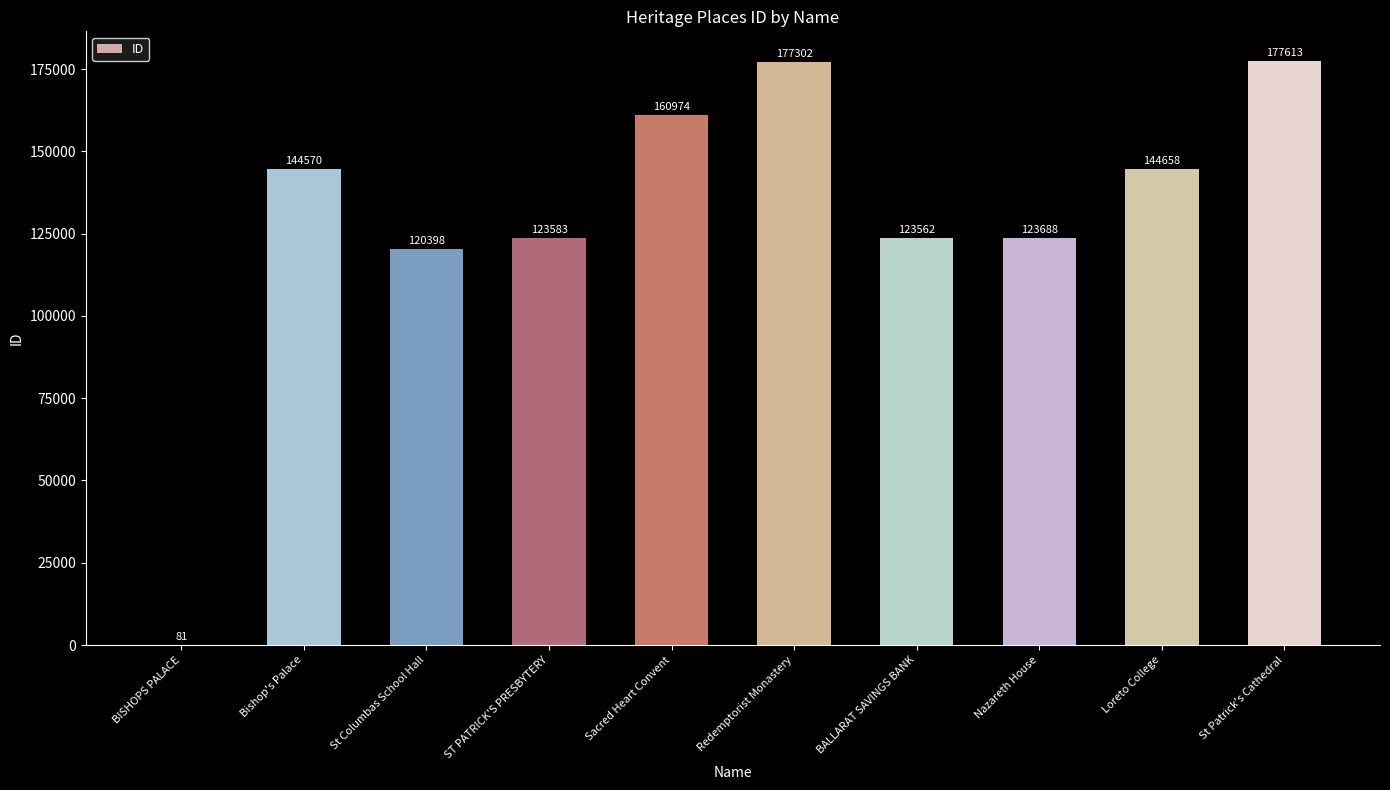

Reading left to right, what are all the values shown in this chart?

81	144570	120398	123583	160974	177302	123562	123688	144658	177613